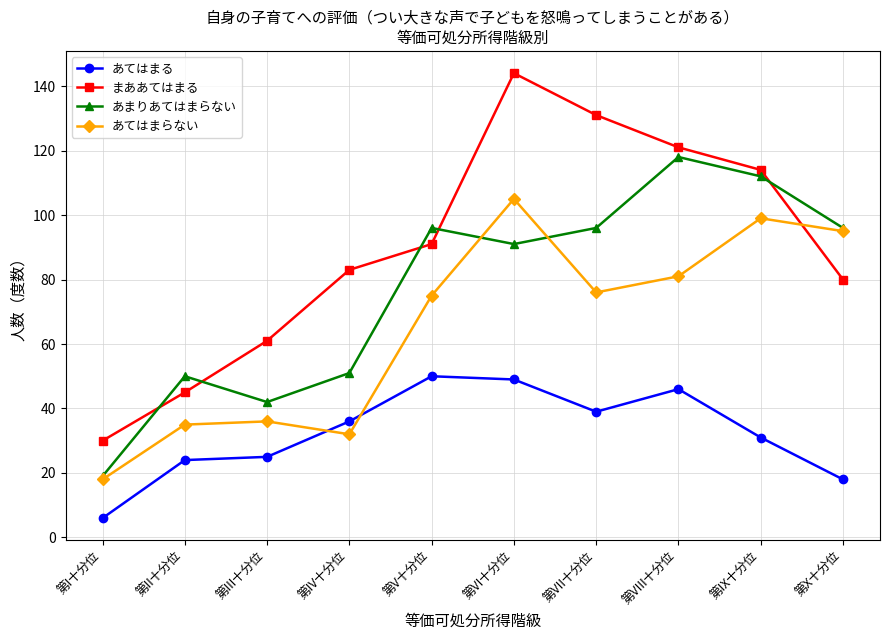

At how many categories does at least one series exceed 136?

1